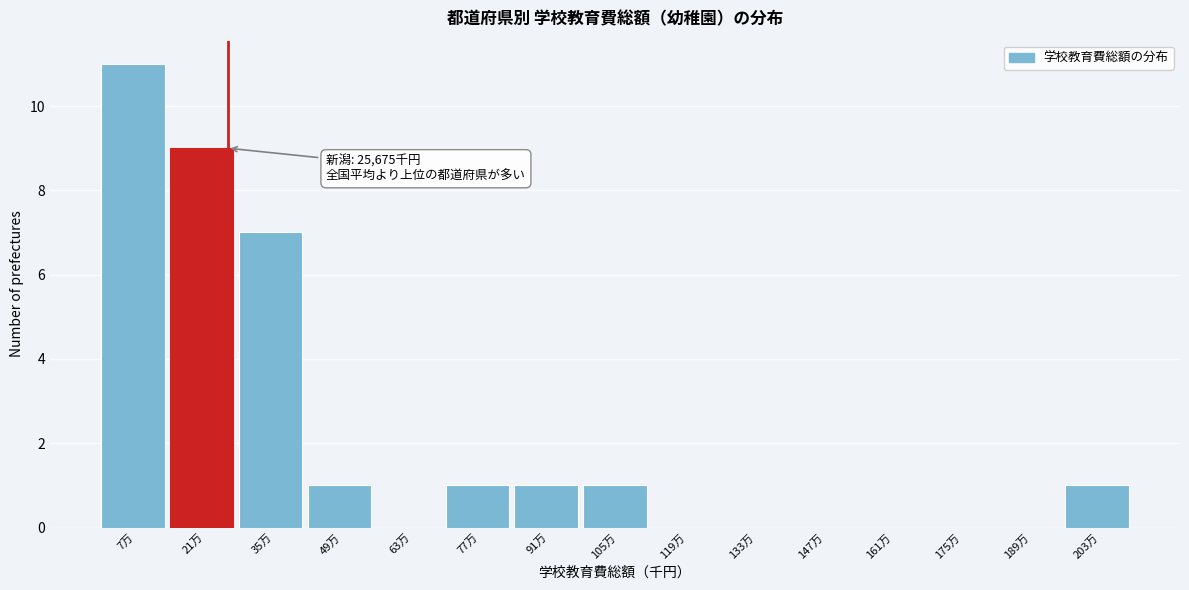

Reading left to right, what are all the values shown in this chart?

7万=11	21万=9	35万=7	49万=1	63万=0	77万=1	91万=1	105万=1	119万=0	133万=0	147万=0	161万=0	175万=0	189万=0	203万=1